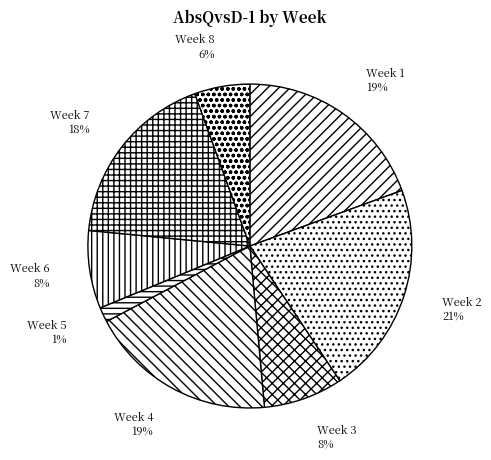

To the nearest percent, what portion does Week 5 represent?

1%